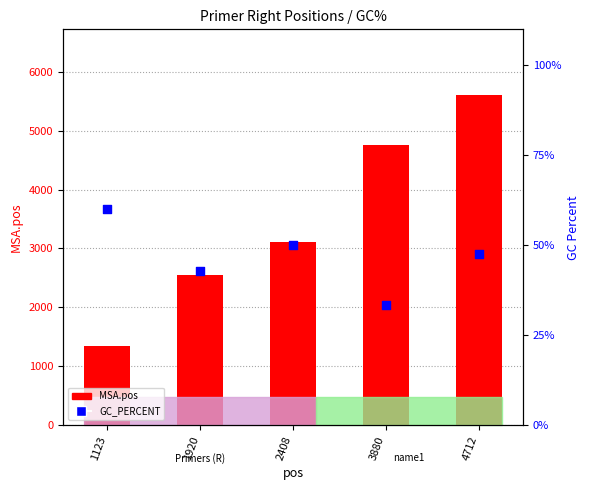

Which series reaches the maximum Y coordinate?

MSA.pos